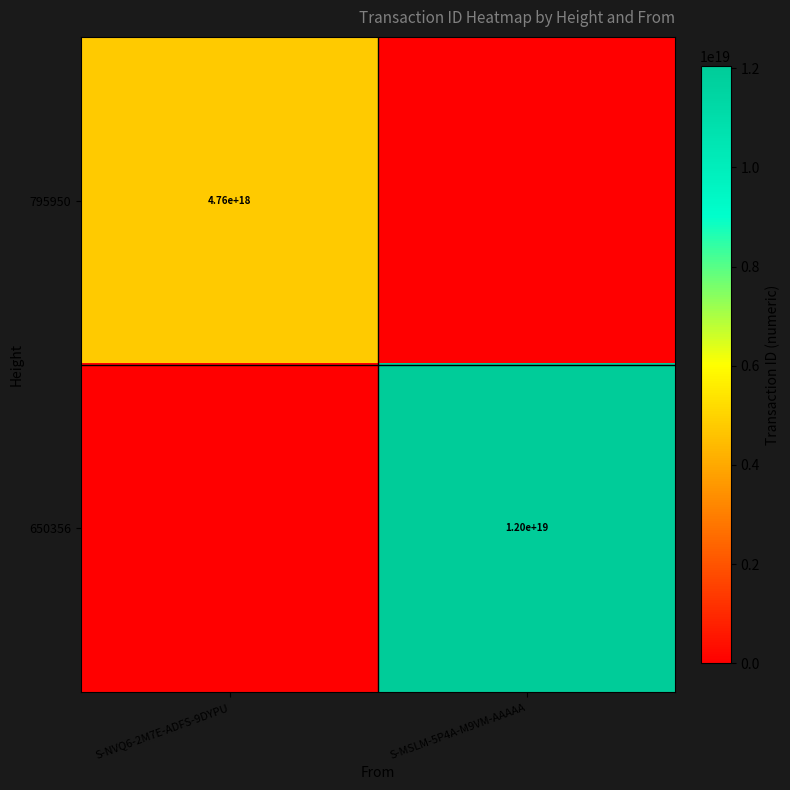

The value of 795950 at S-NVQ6-2M7E-ADFS-9DYPU is 4760000000000000000. True or false?

True